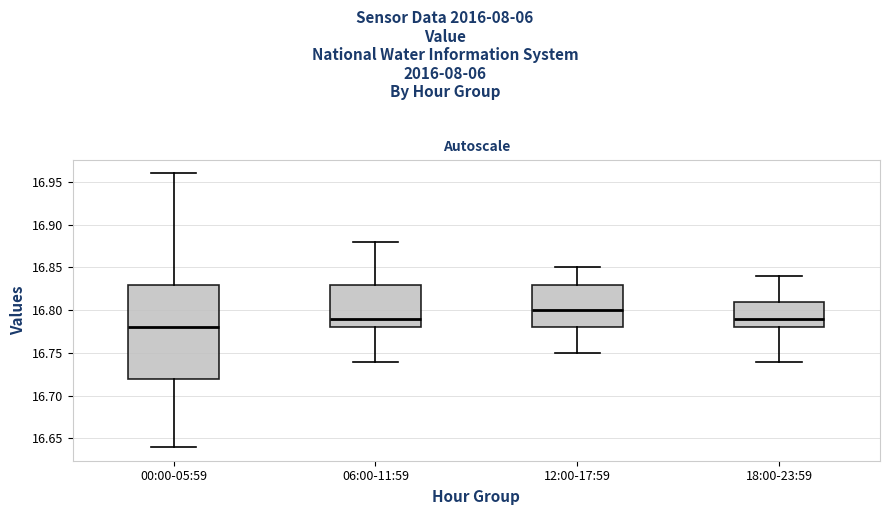

Where does the upper whisker of the box for 12:00-17:59 end on the y-axis? The values are not printed on the chart, so give them approximately, as read against the axis.

16.85